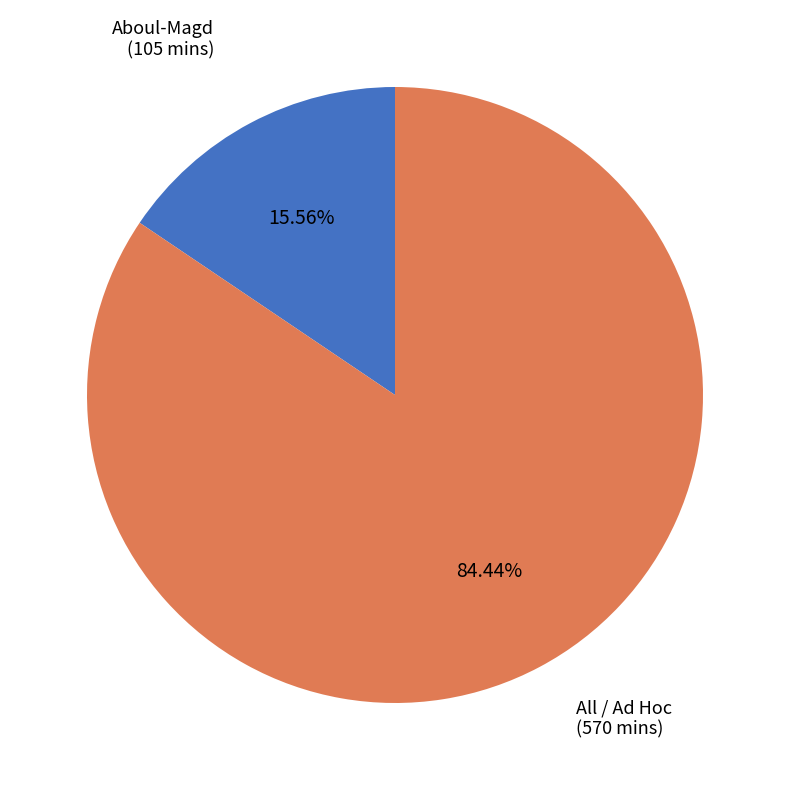

Is there any slice that represents more than half of the pie?

Yes